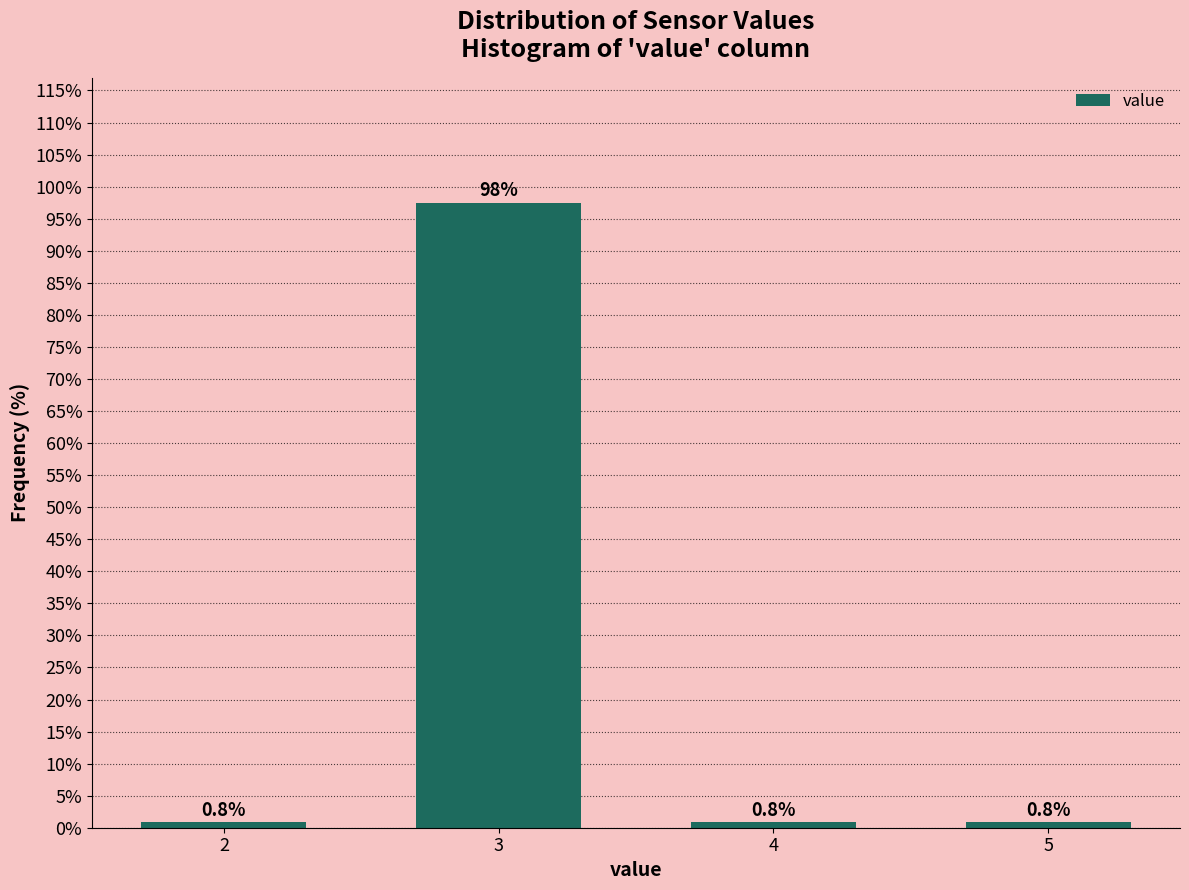

Reading left to right, what are all the values shown in this chart?

2=0.8	3=97.5	4=0.8	5=0.8